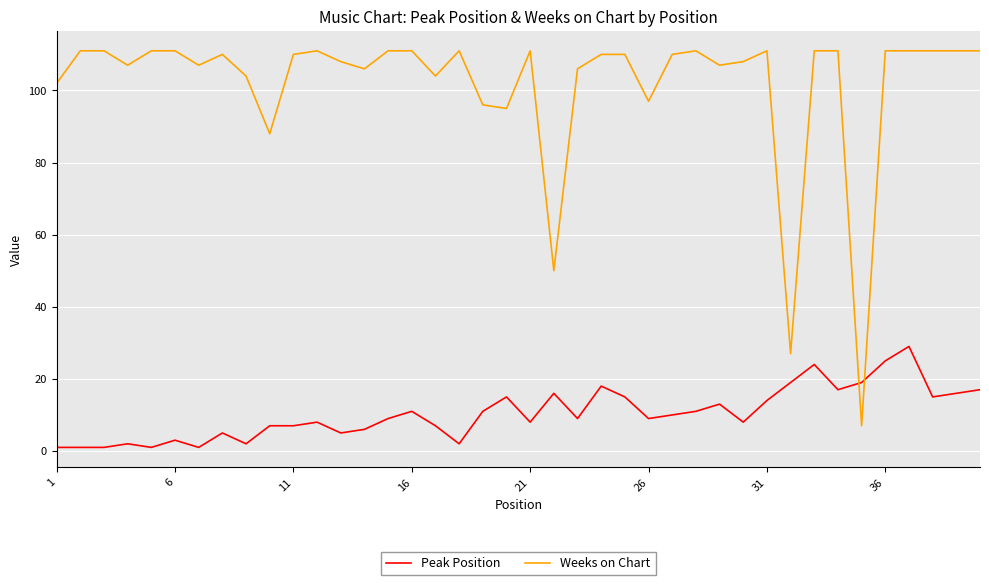

List the series in order of their peak value, highest first.

Weeks on Chart, Peak Position